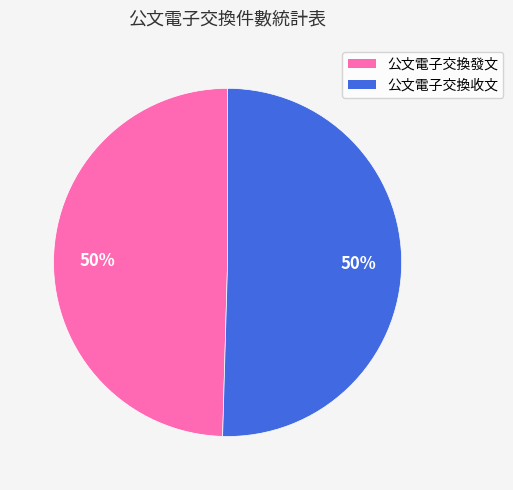

Approximately how many times larger is the value at 公文電子交換發文 compared to 公文電子交換收文?

1.0